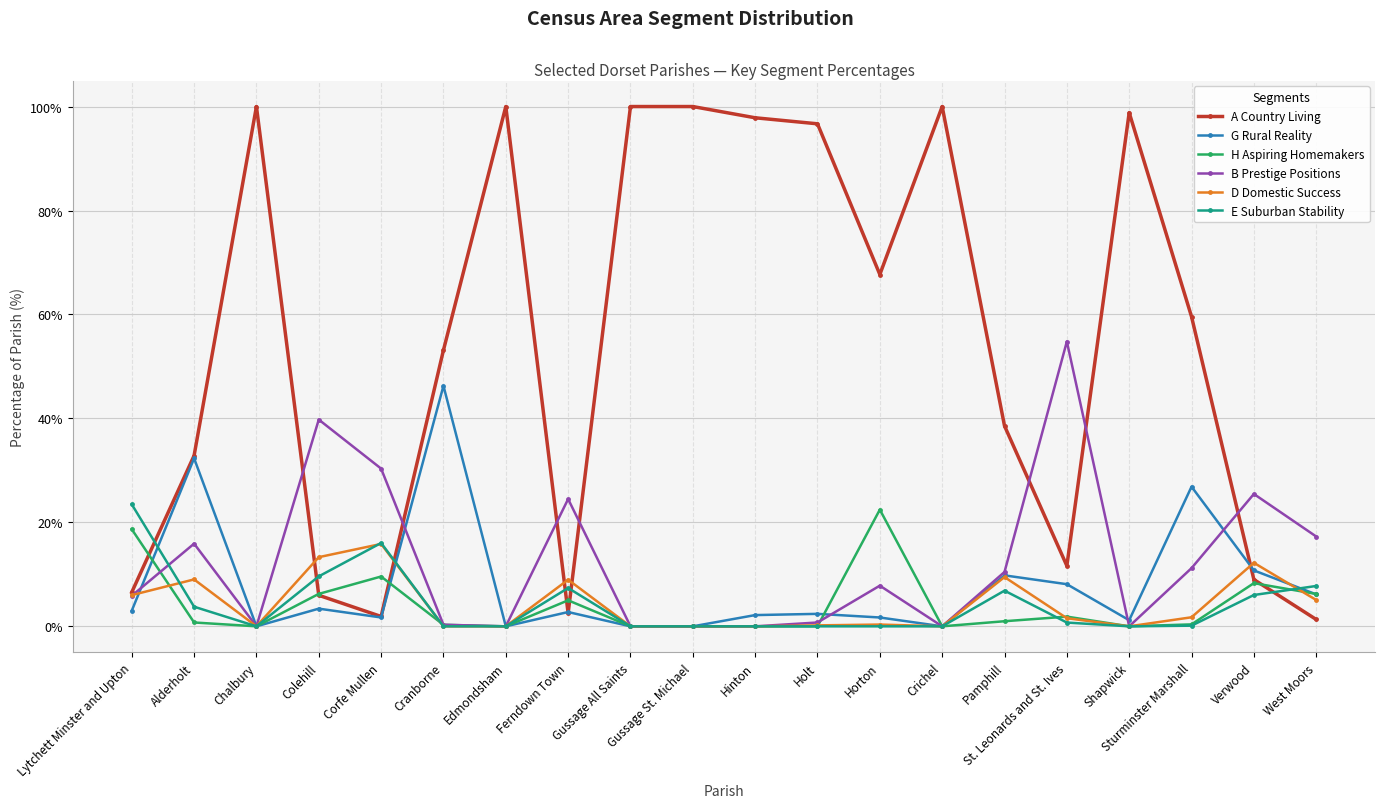

Where is B Prestige Positions nearest to the value 27?

Verwood